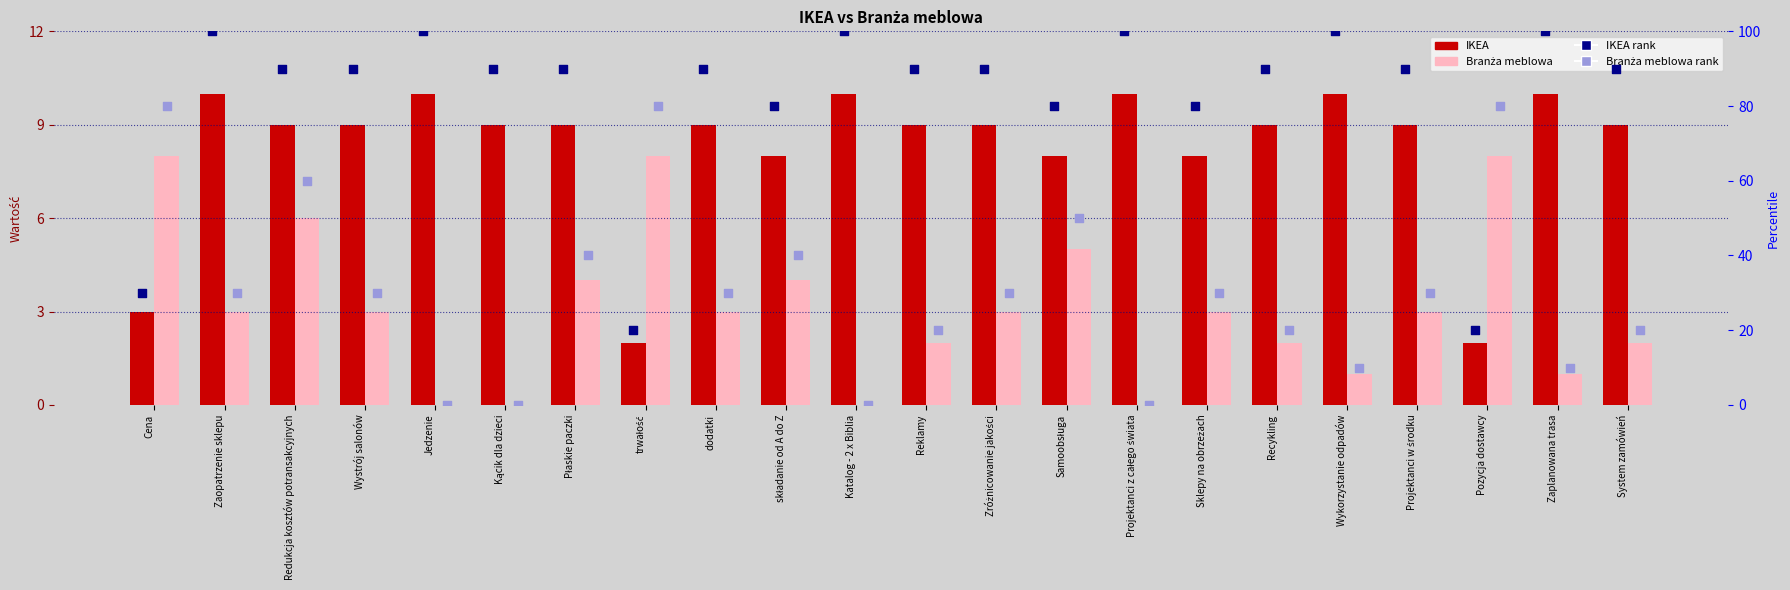

Which series reaches the minimum Y coordinate?

Branża meblowa